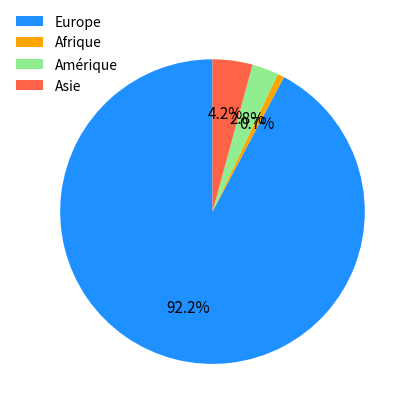

What is the ratio of the value at Amérique to the value at Asie?

0.7